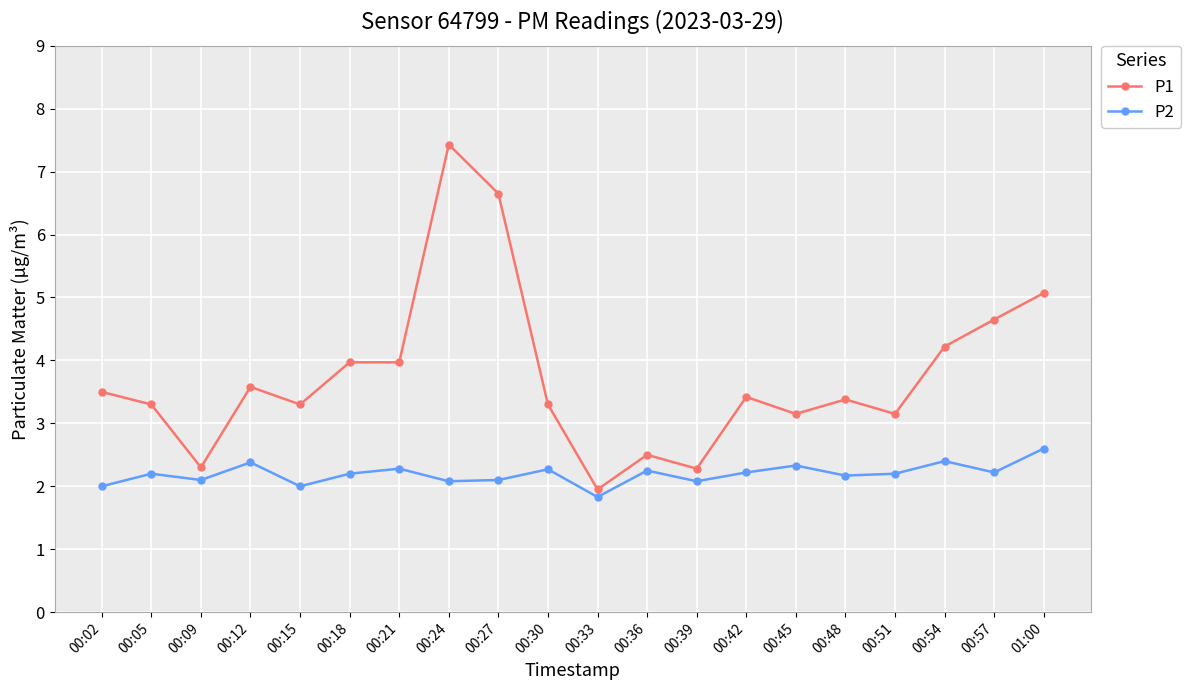

What is the sum of all P1 values?

75.1